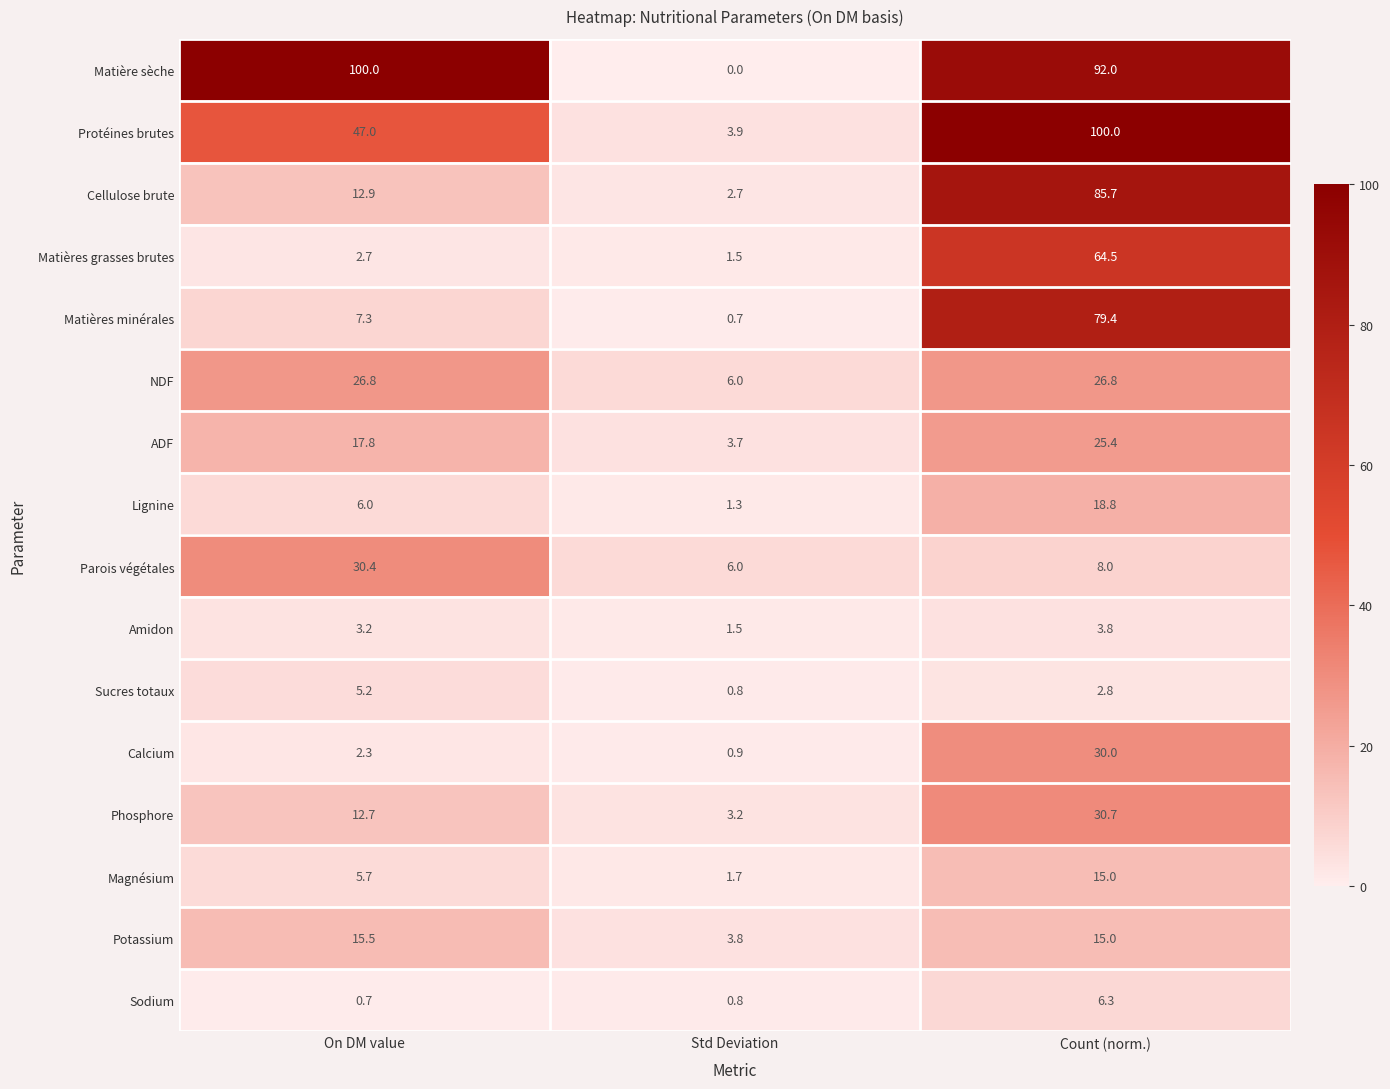

What is the sum of all Matières minérales values?

87.4